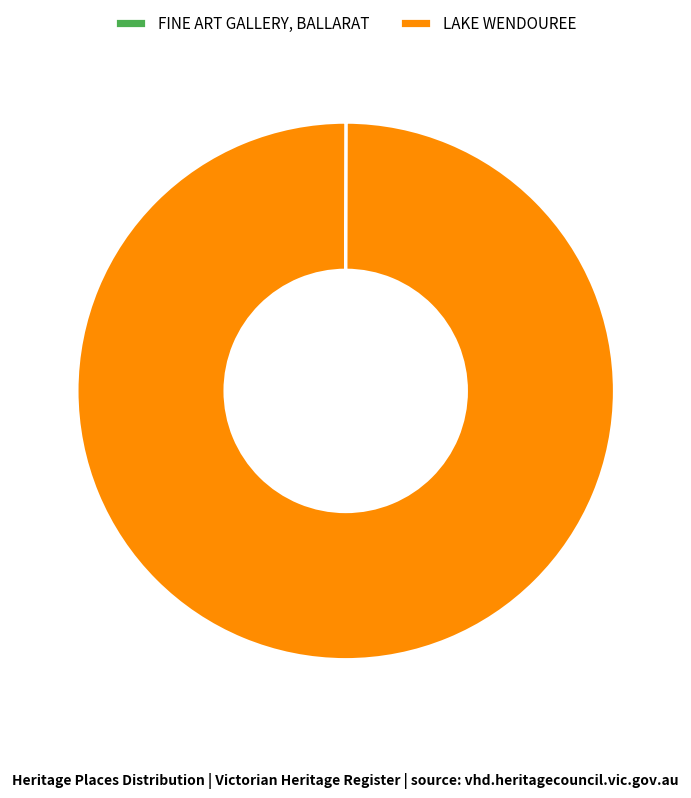

Which category has the biggest portion of the pie?

LAKE WENDOUREE